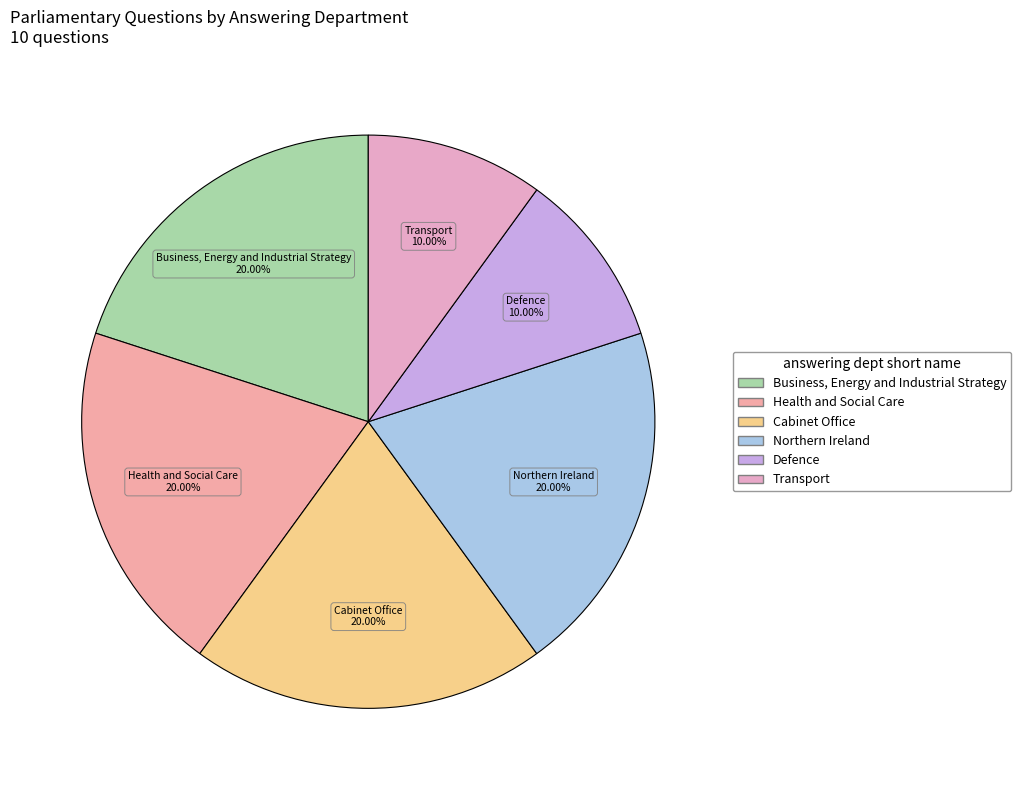

To the nearest percent, what is the difference between the largest and smallest slice percentages?

10%